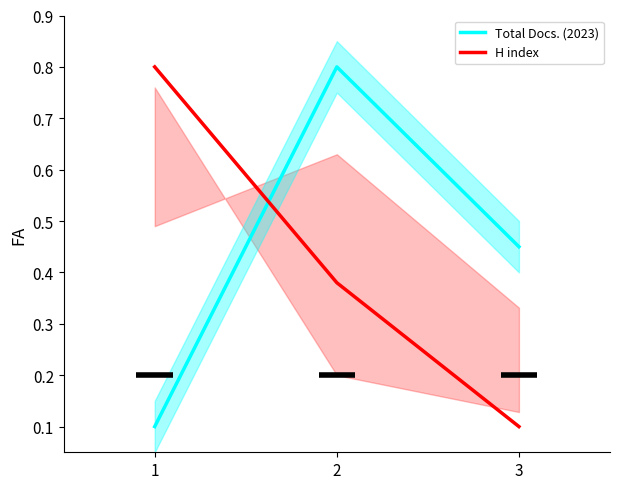

Rank the categories by H index value from highest to lowest.

1, 2, 3